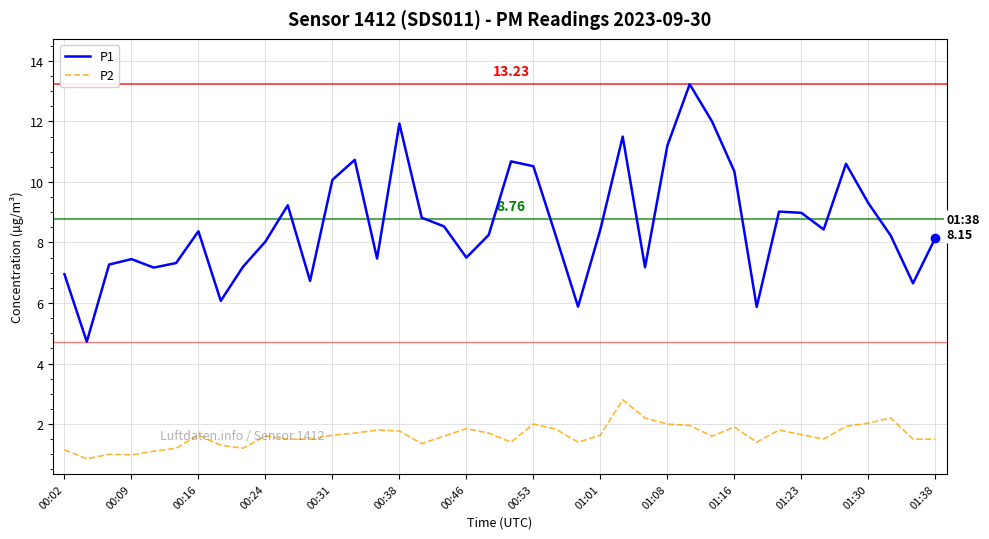

How many lines are shown in the chart?

2